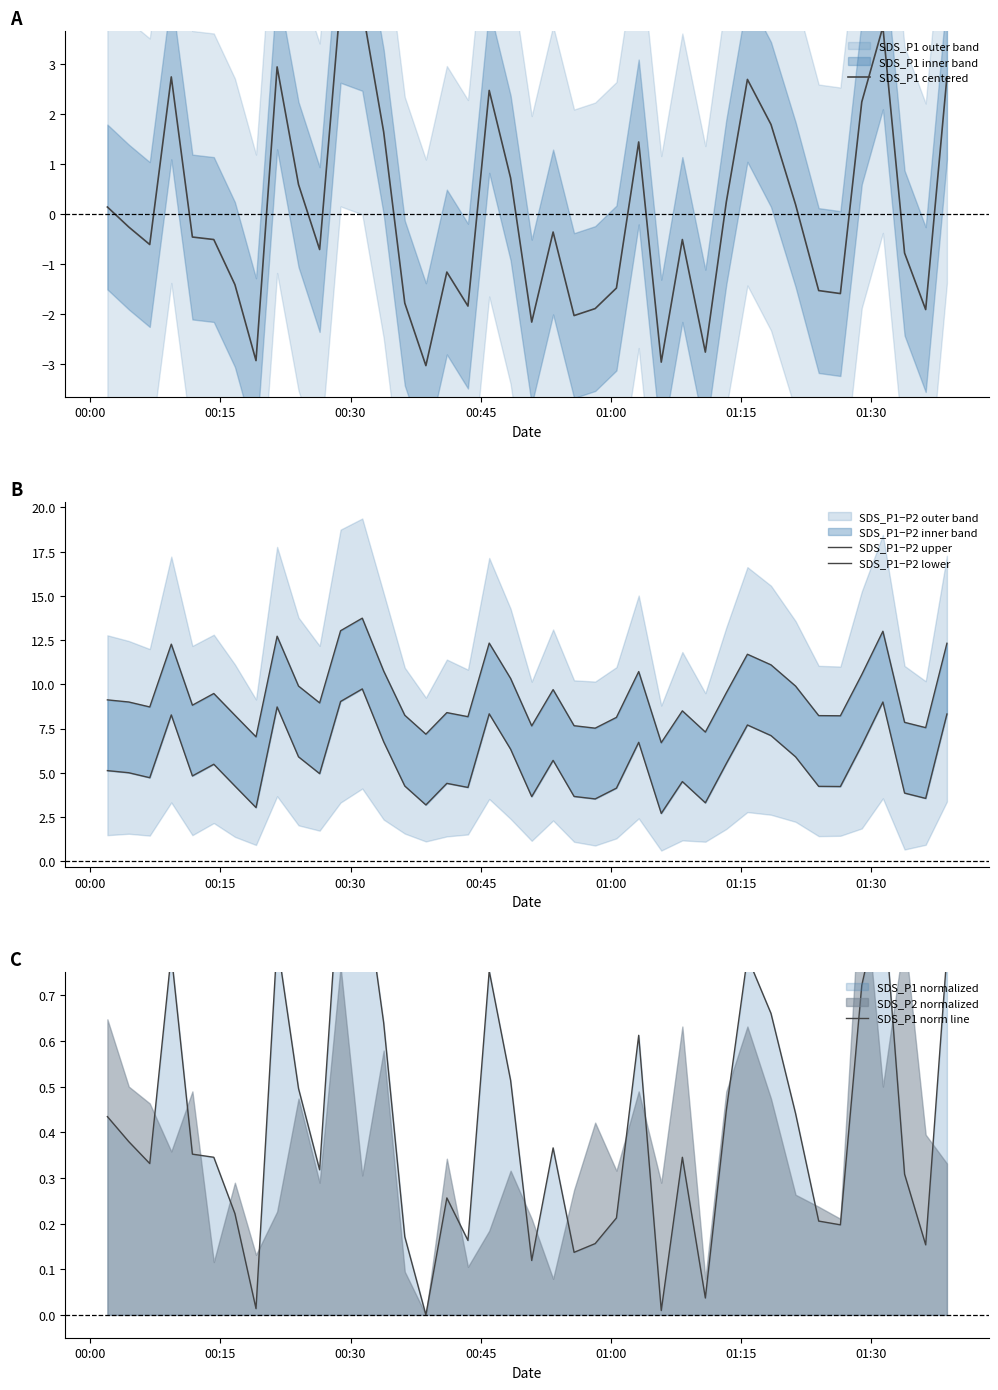

At which label does SDS_P1−P2 lower first exceed 5?

00:00